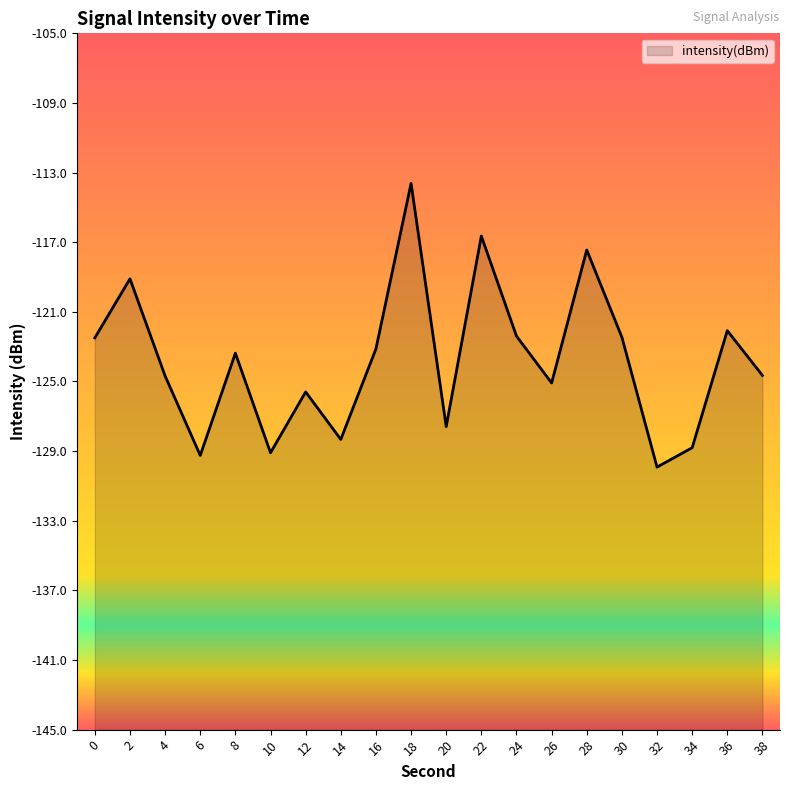

At which label is the value closest to -121?

36